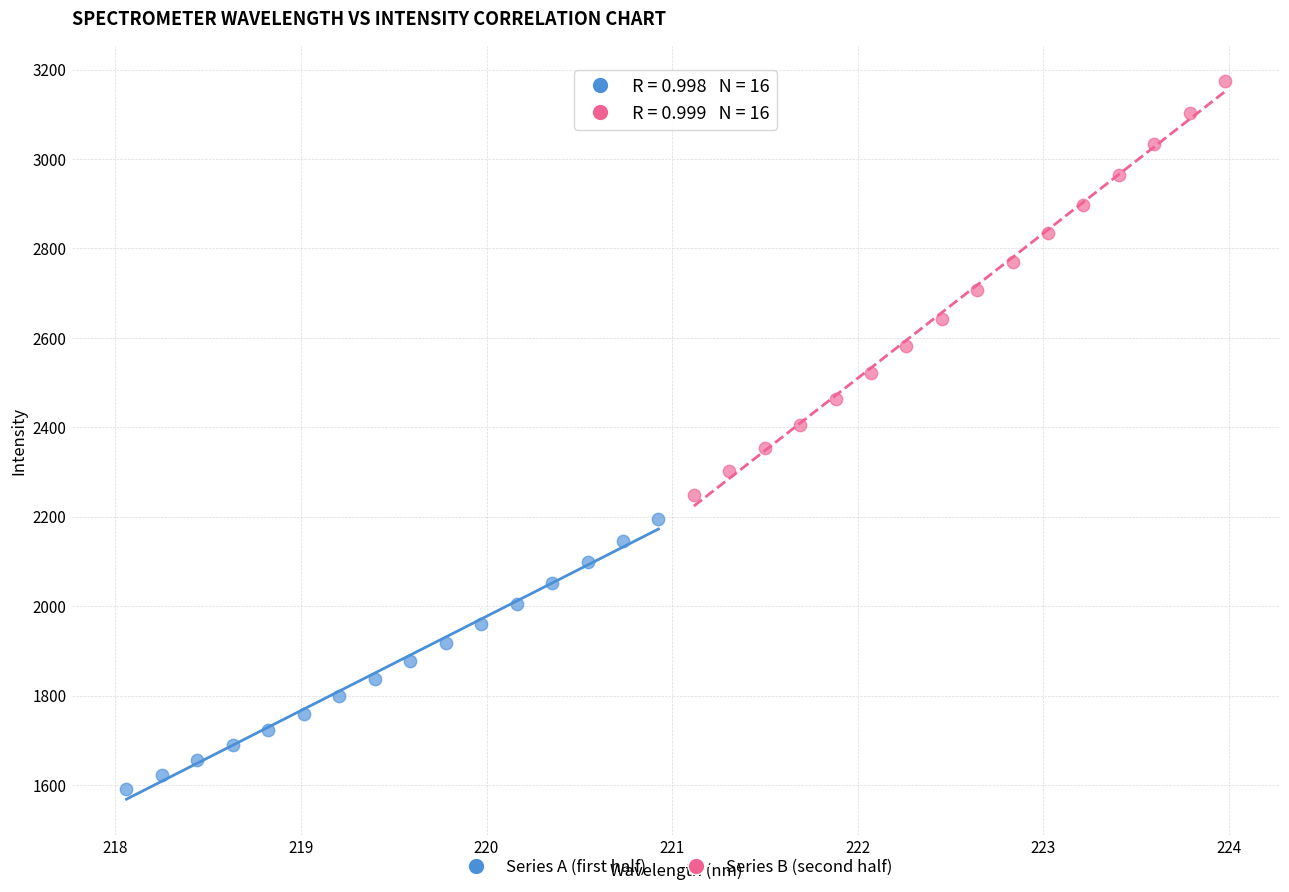

What are all the series names shown in the legend?

Series A (first half), Series B (second half)